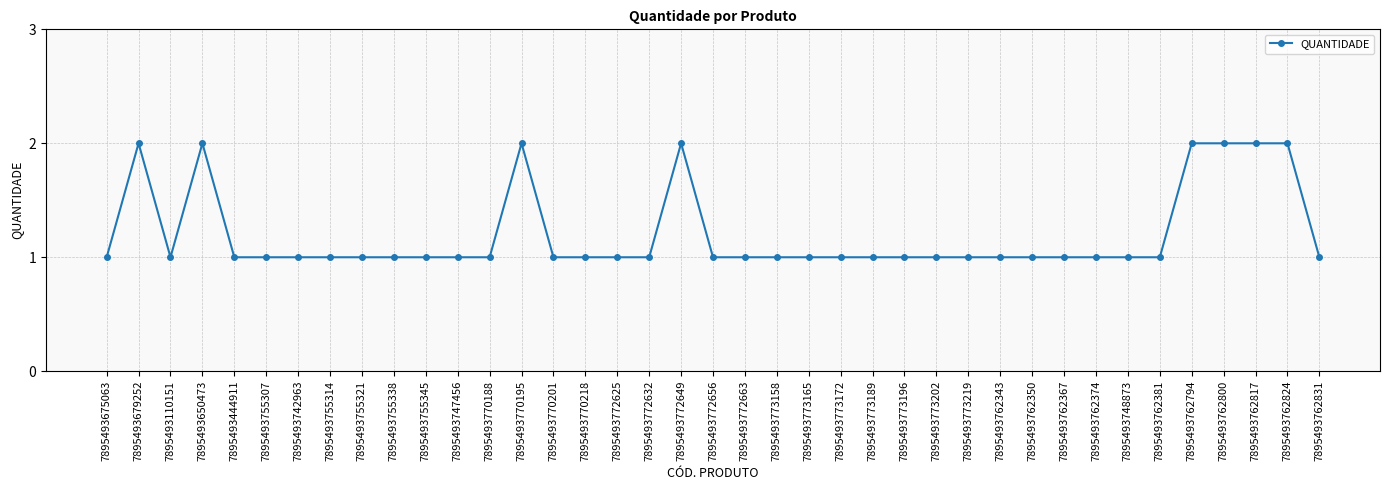

Approximately how many times larger is the value at 7895493675063 compared to 7895493762831?

1.0